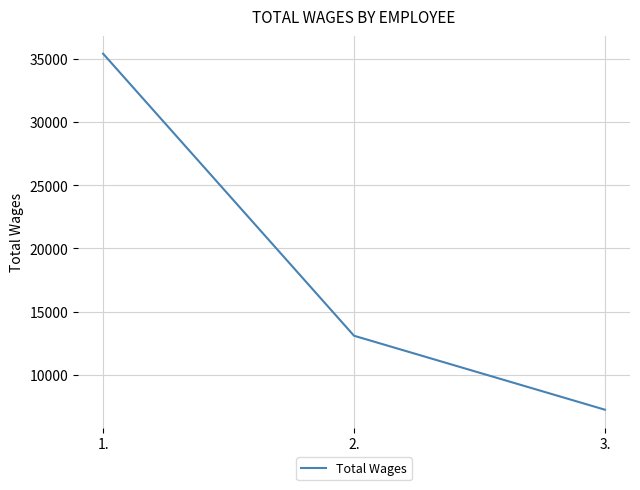

Rank the categories by value from lowest to highest.

3., 2., 1.